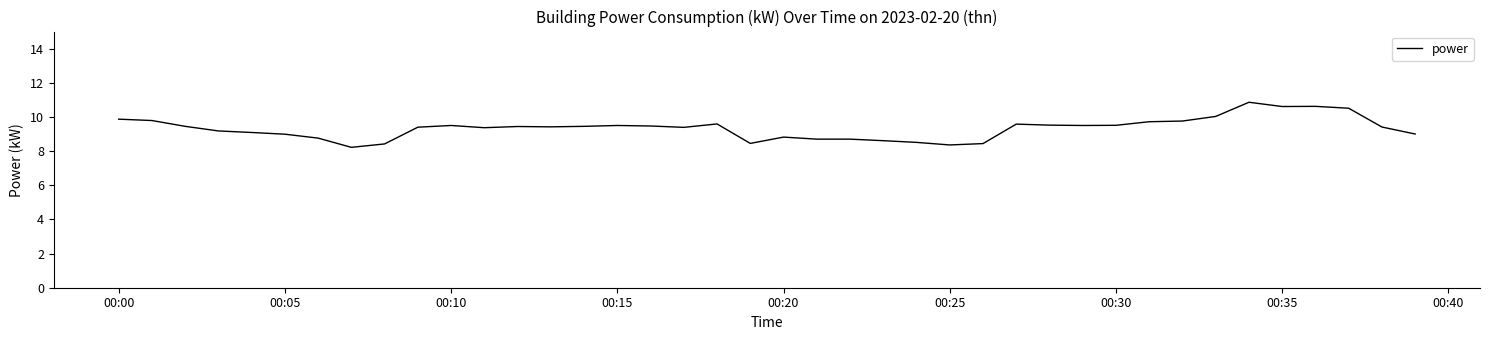

What is the maximum value shown in the chart?

10.9